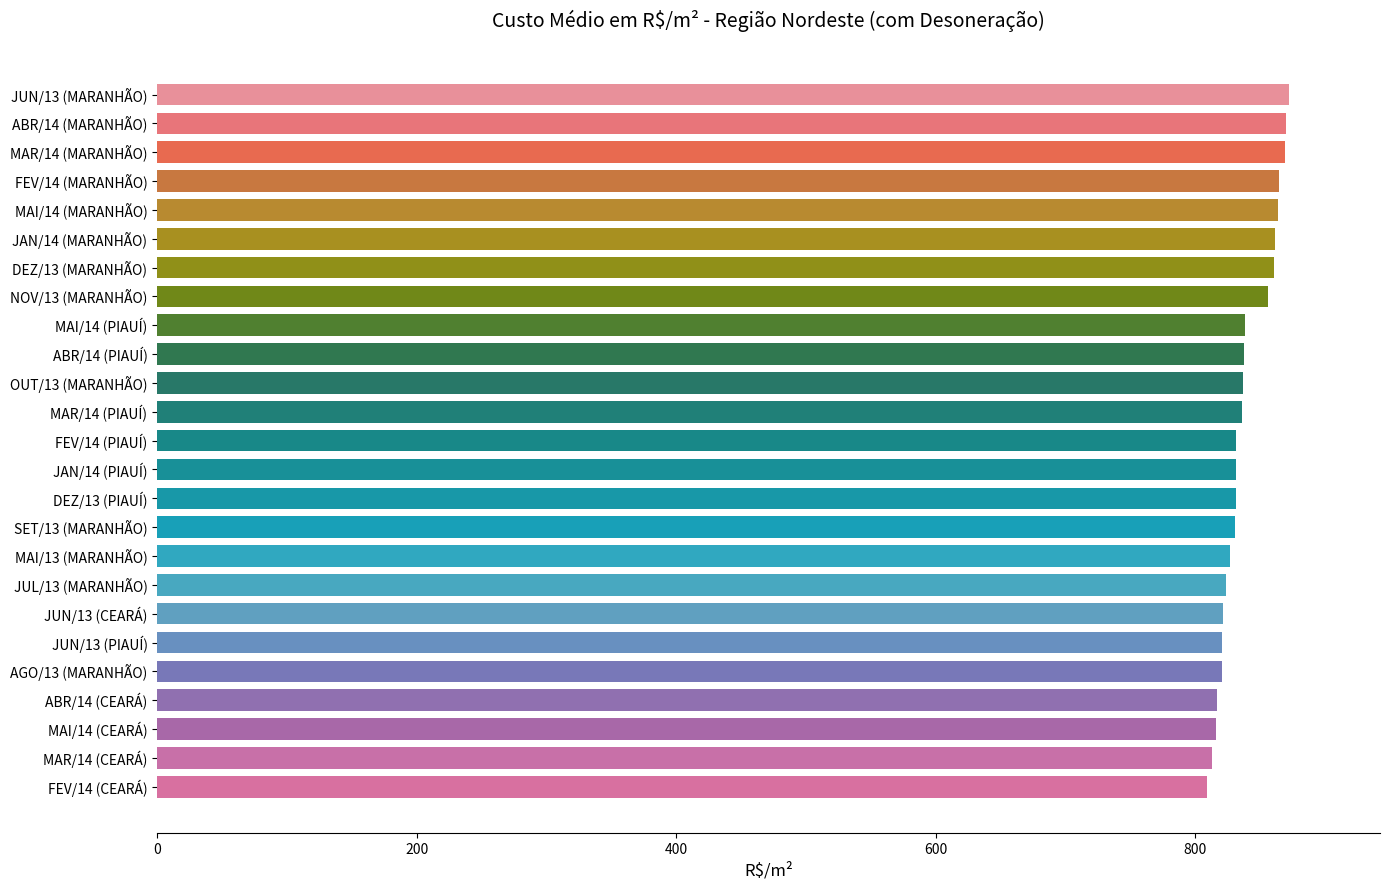

What is the difference between the maximum and minimum values?

63.4